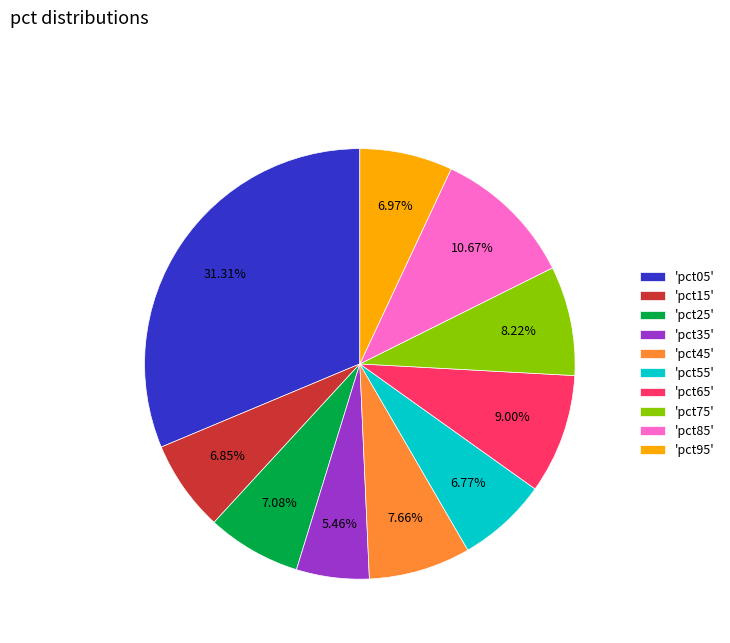

Does 'pct55' account for over 50% of the chart?

No